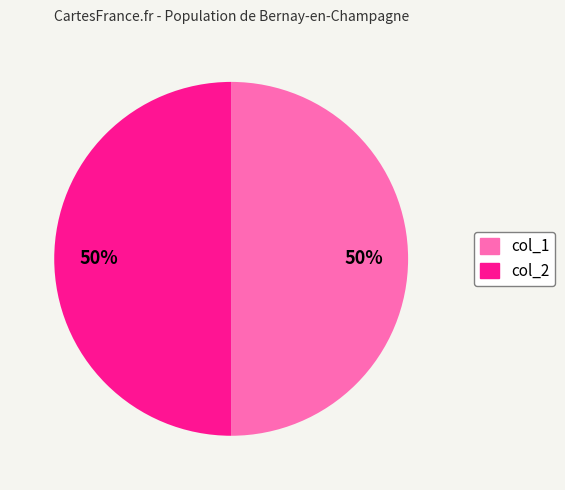

To the nearest percent, what is the average slice percentage?

50%